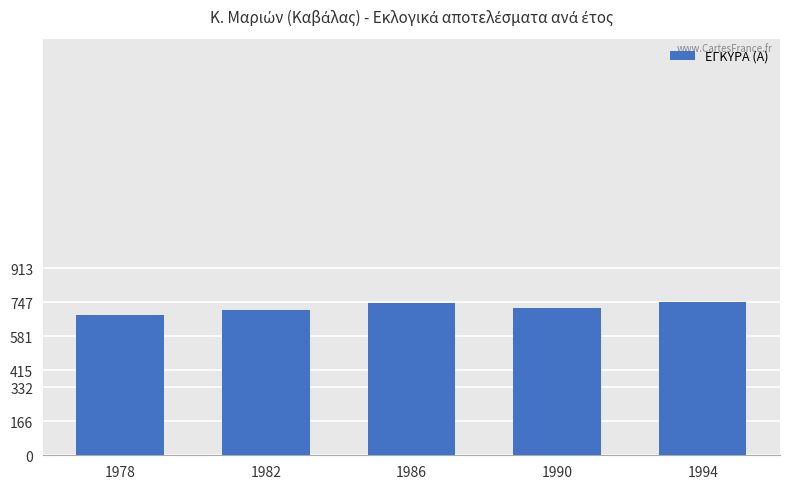

Are the bars grouped side by side (vs. stacked)?

No